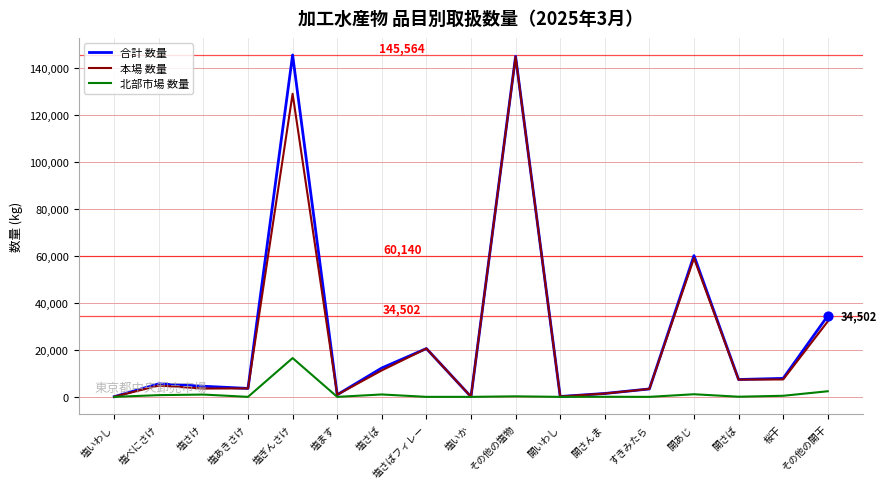

Is the value of 合計 数量 at 開いわし greater than the value of 本場 数量 at すきみたら?

No